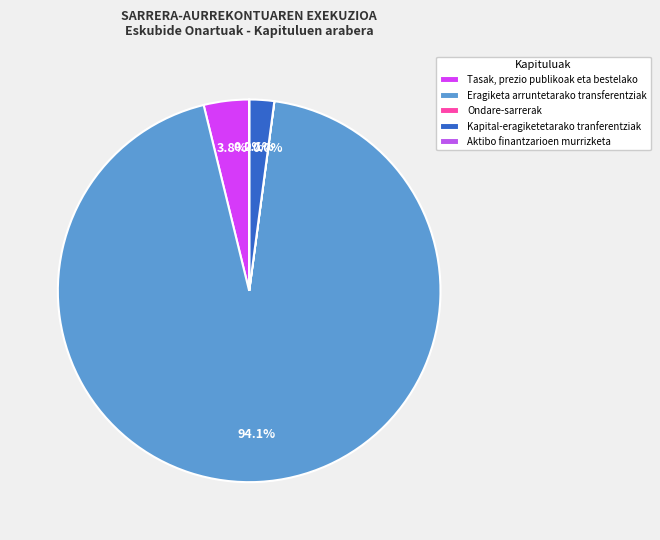

Rank the categories by value from highest to lowest.

Eragiketa arruntetarako transferentziak, Tasak, prezio publikoak eta bestelako, Kapital-eragiketetarako tranferentziak, Aktibo finantzarioen murrizketa, Ondare-sarrerak